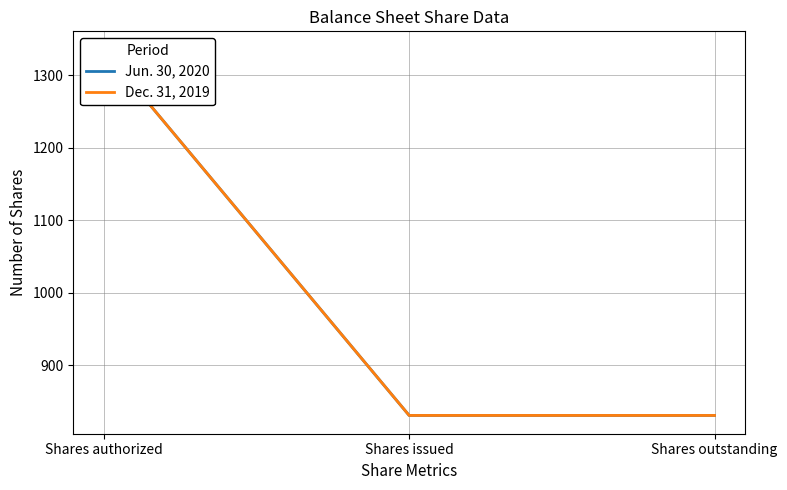

The Dec. 31, 2019 series shows 1335.0 at Shares authorized. True or false?

True